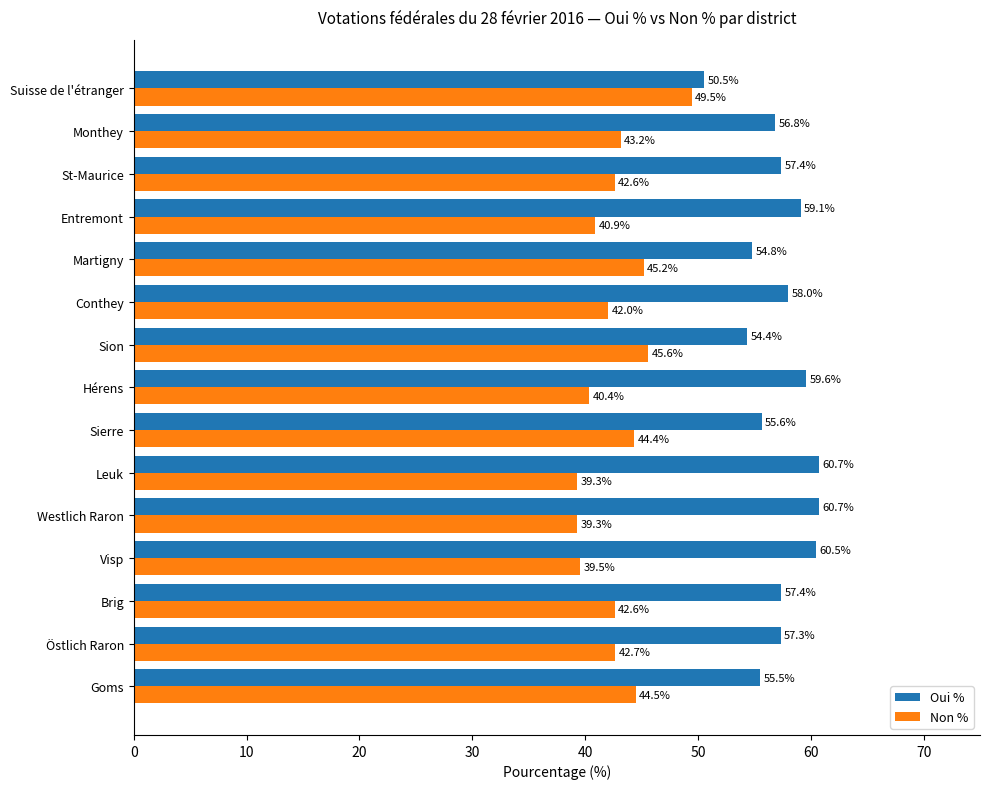

What is the maximum value for Non %?

49.5